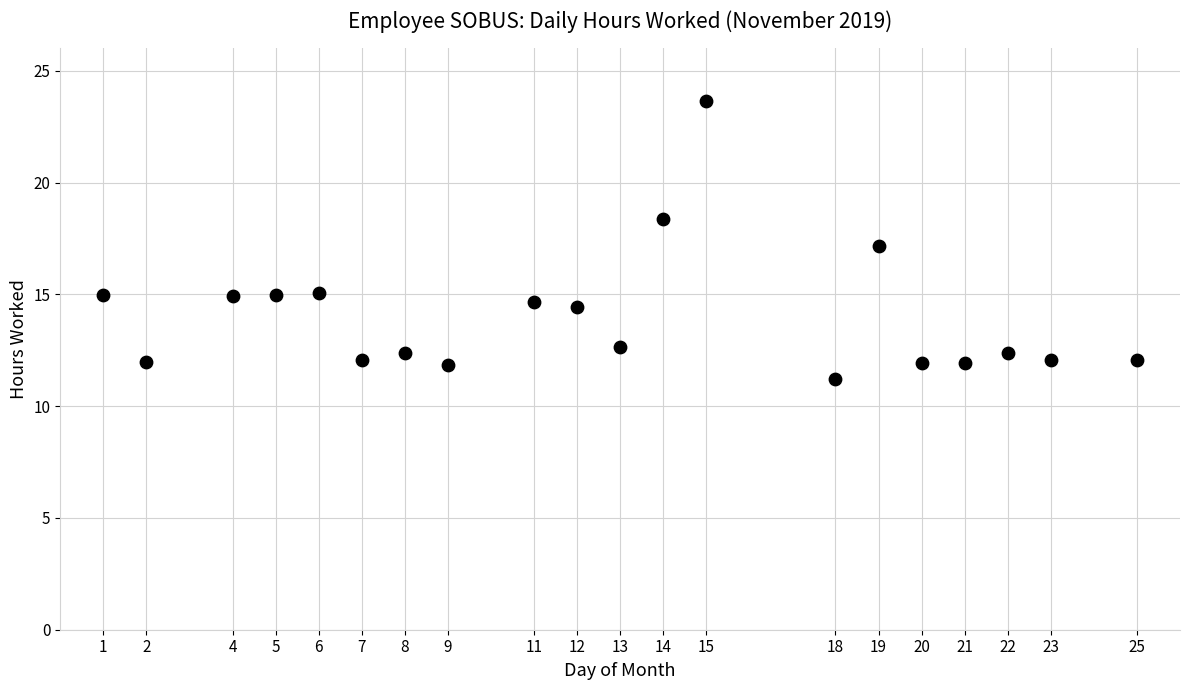

What is the range of Y values (max minus min)?

12.5